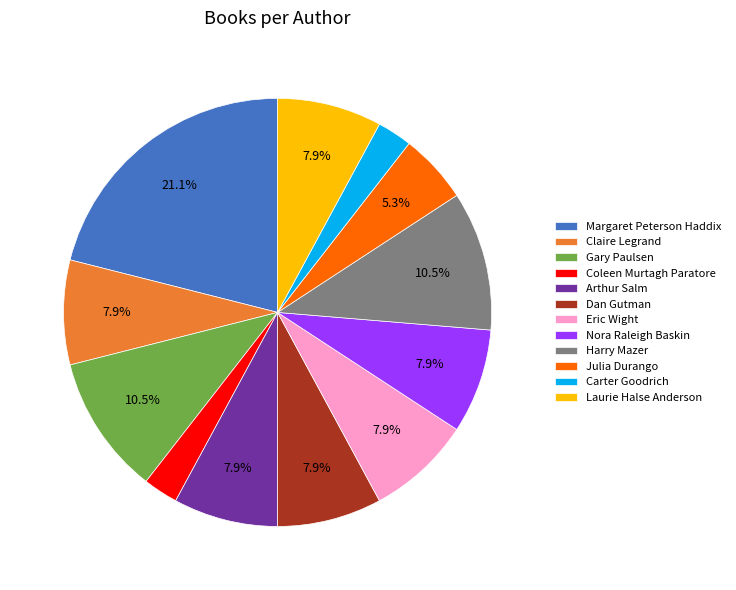

How many segments does this pie chart have?

12